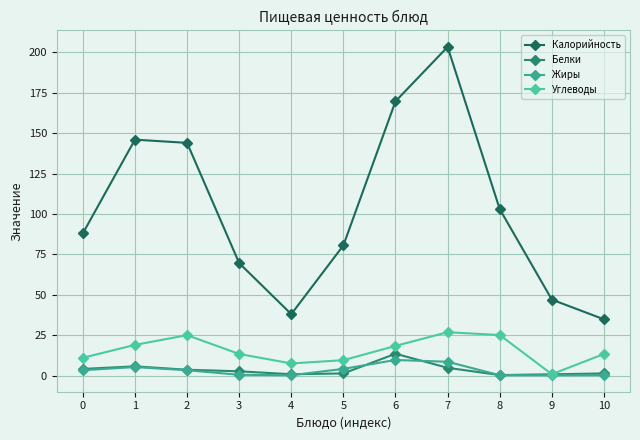

True or false: Углеводы and Жиры cross at least once.

False